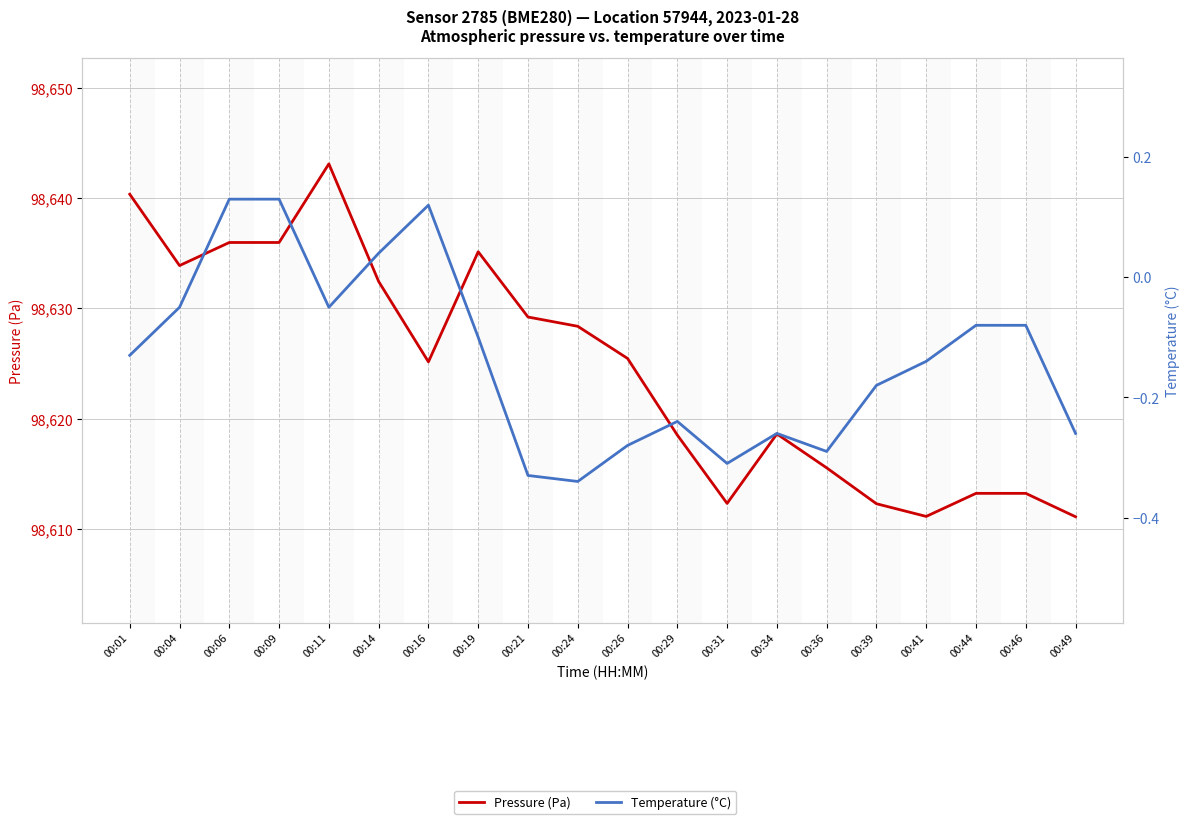

Is it true that Temperature (°C) equals 0.1 at 00:09?

True